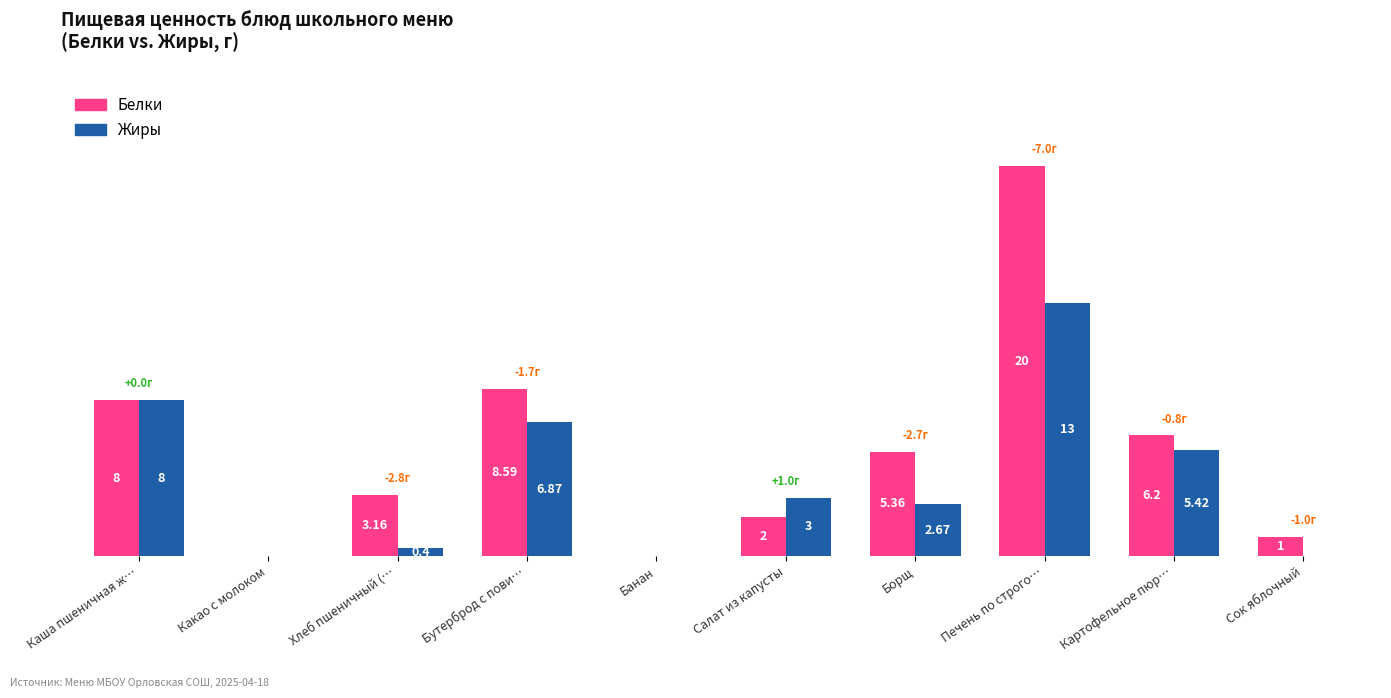

Where is Белки nearest to the value 10?

Бутерброд с пови…